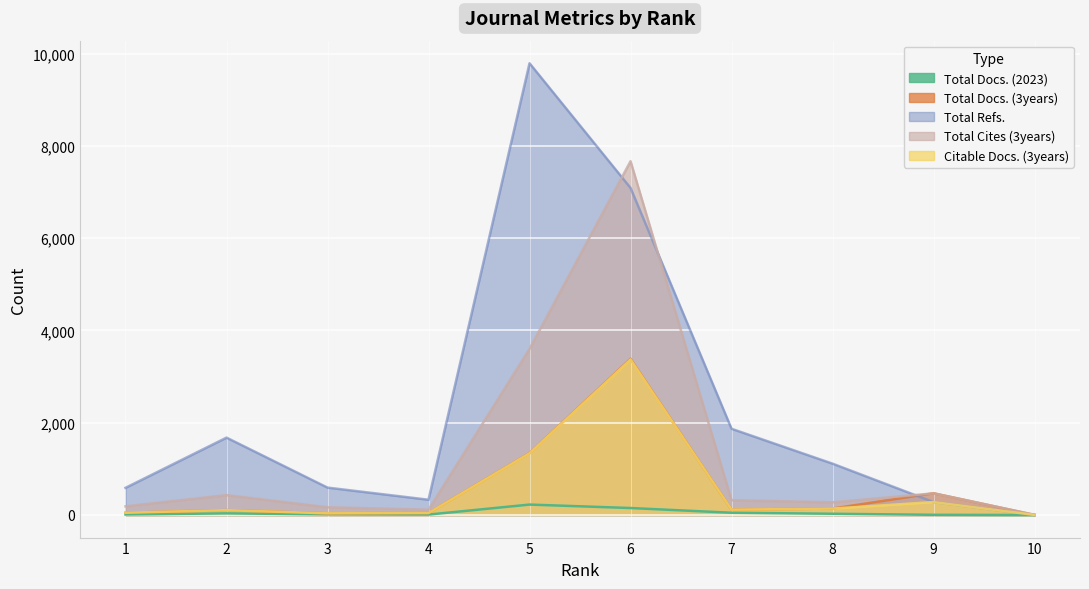

True or false: Total Cites (3years) and Citable Docs. (3years) cross at least once.

False